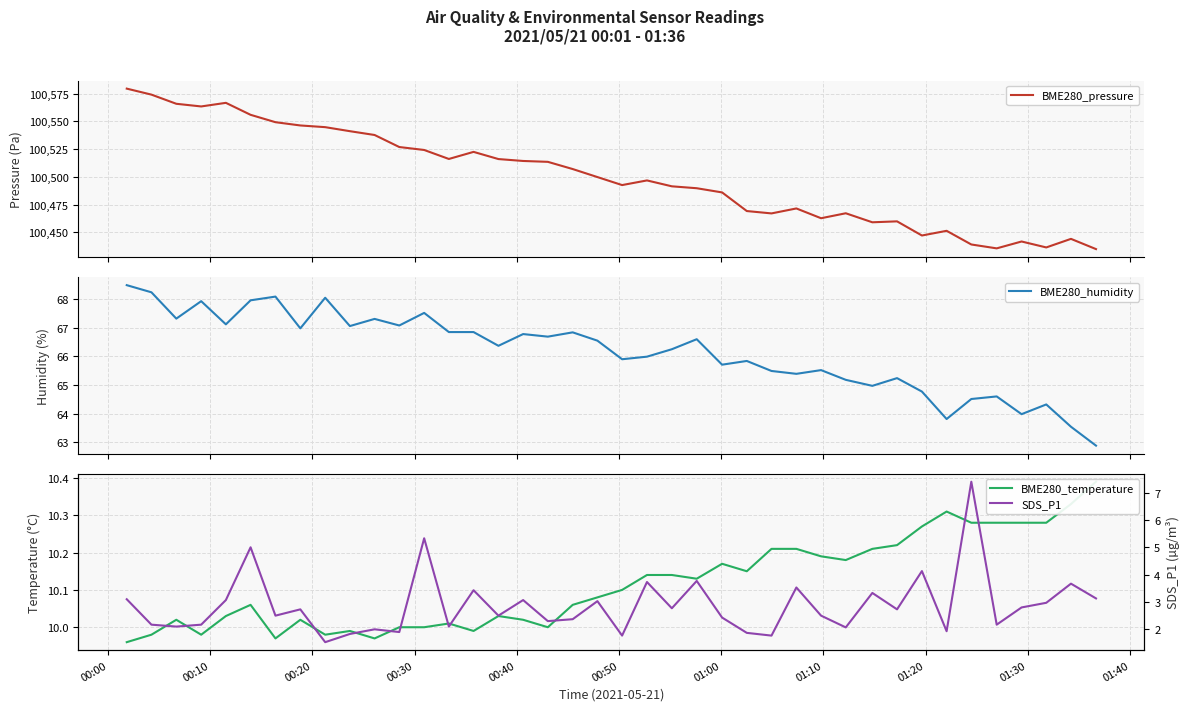

Does the chart have visible grid lines?

Yes